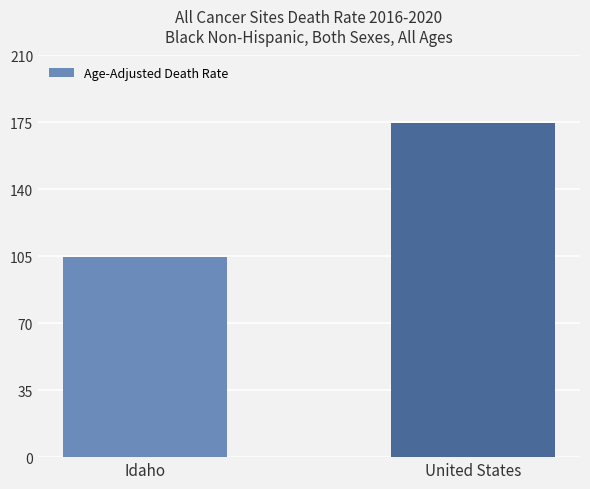

What is the label of the 1st bar from the left?

Idaho